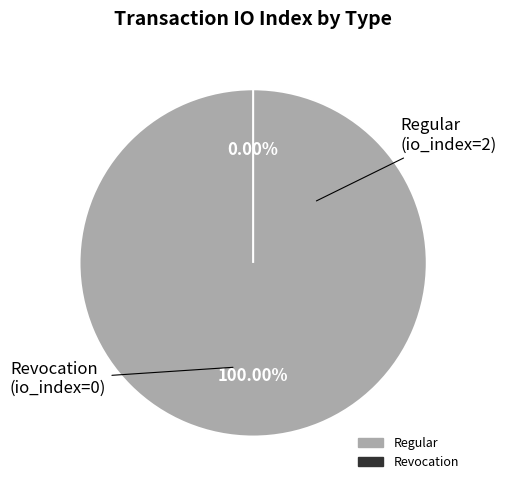

What portion of the pie excludes Revocation (io_index=0)?

100.0%